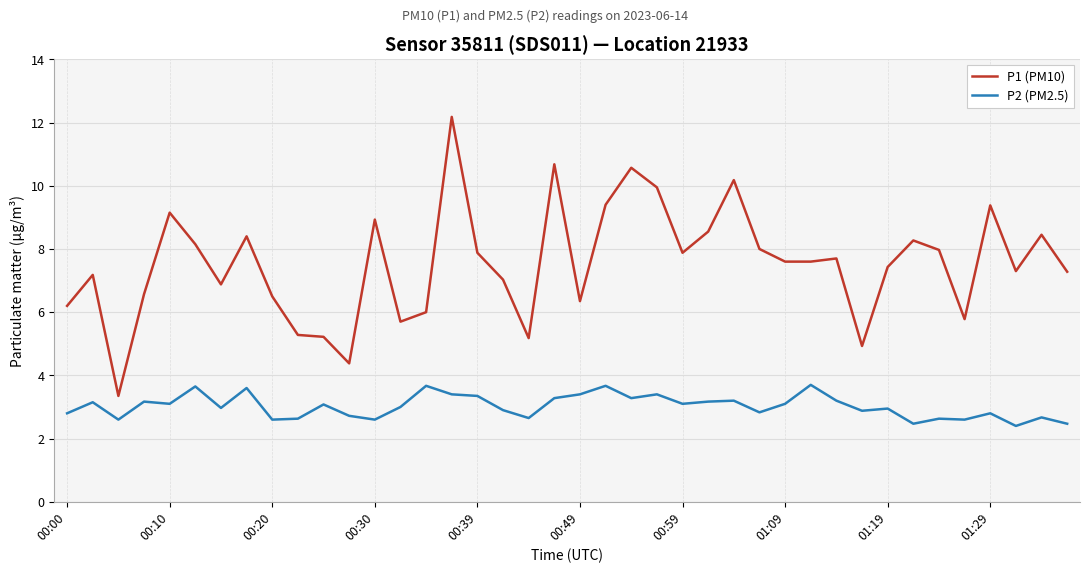

Which series has the largest total across all categories?

P1 (PM10)